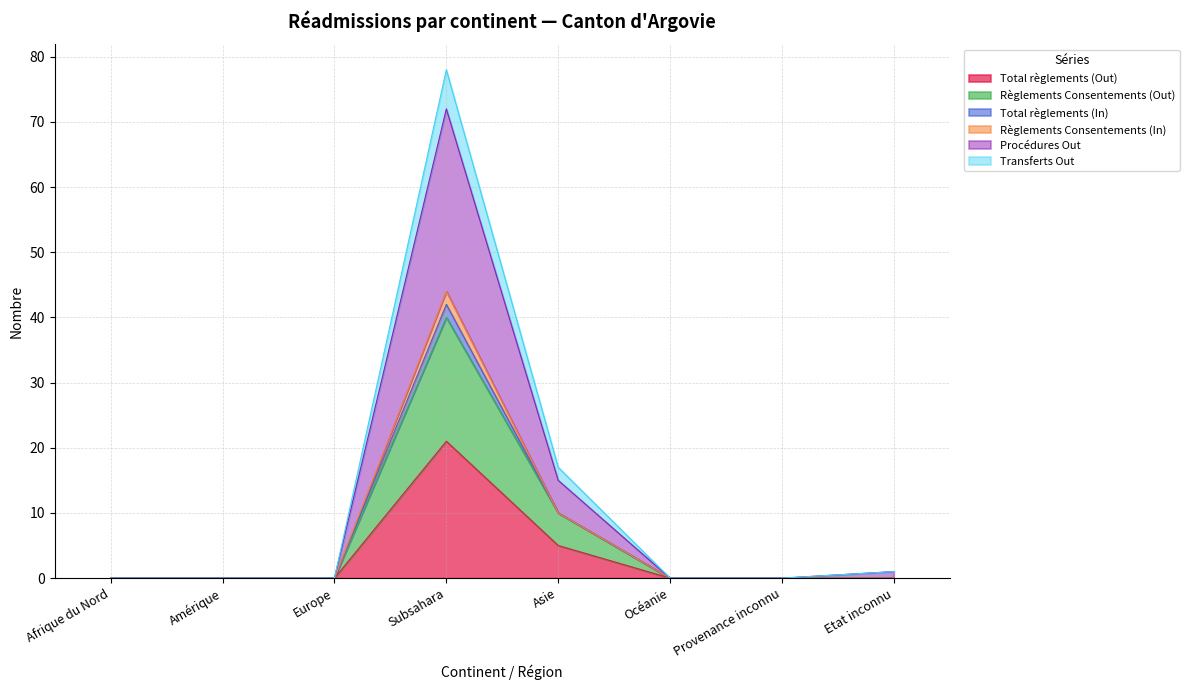

Which series has the largest range (max minus min)?

Procédures Out